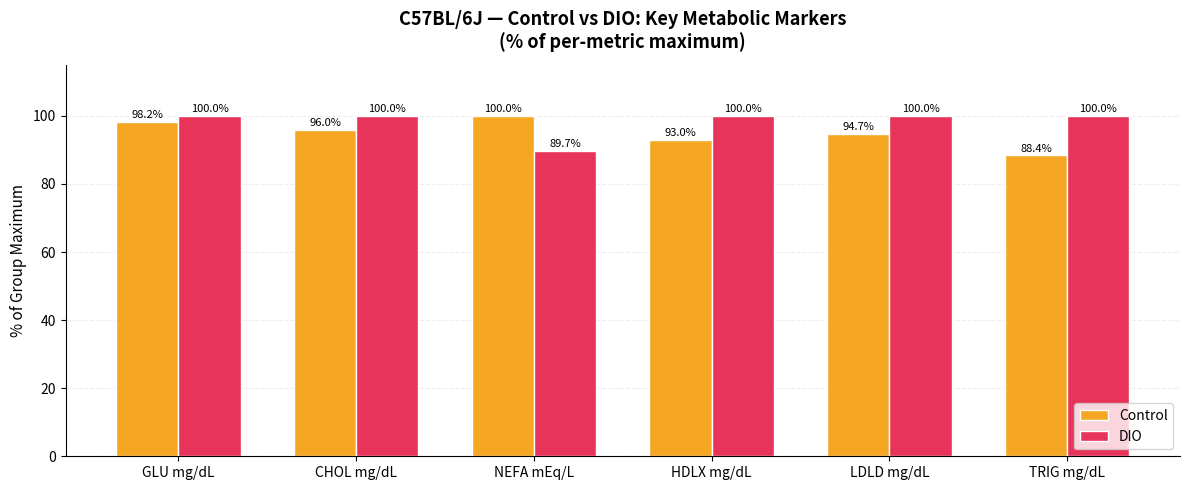

Where does the Control series first go above 95?

GLU mg/dL